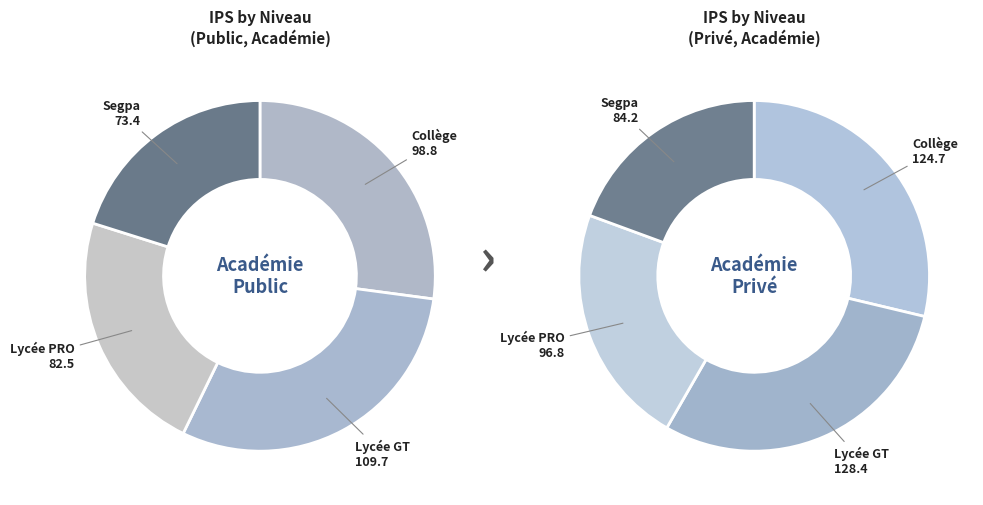

What is the smallest slice in the pie chart?

Segpa